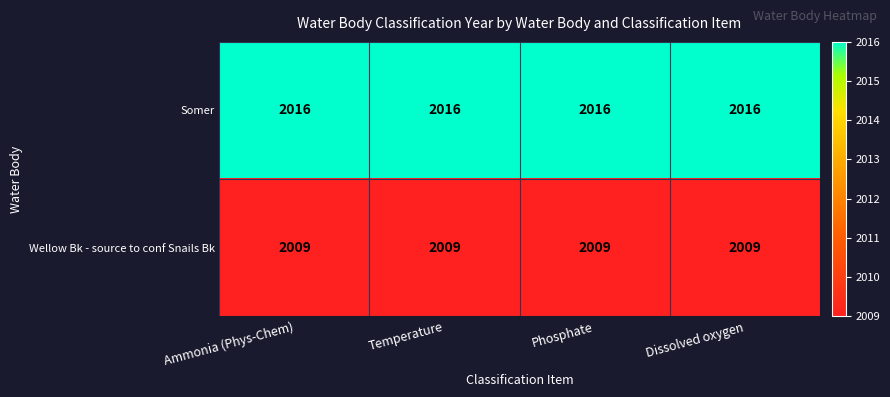

What is the difference between the highest and lowest values at Phosphate?

7